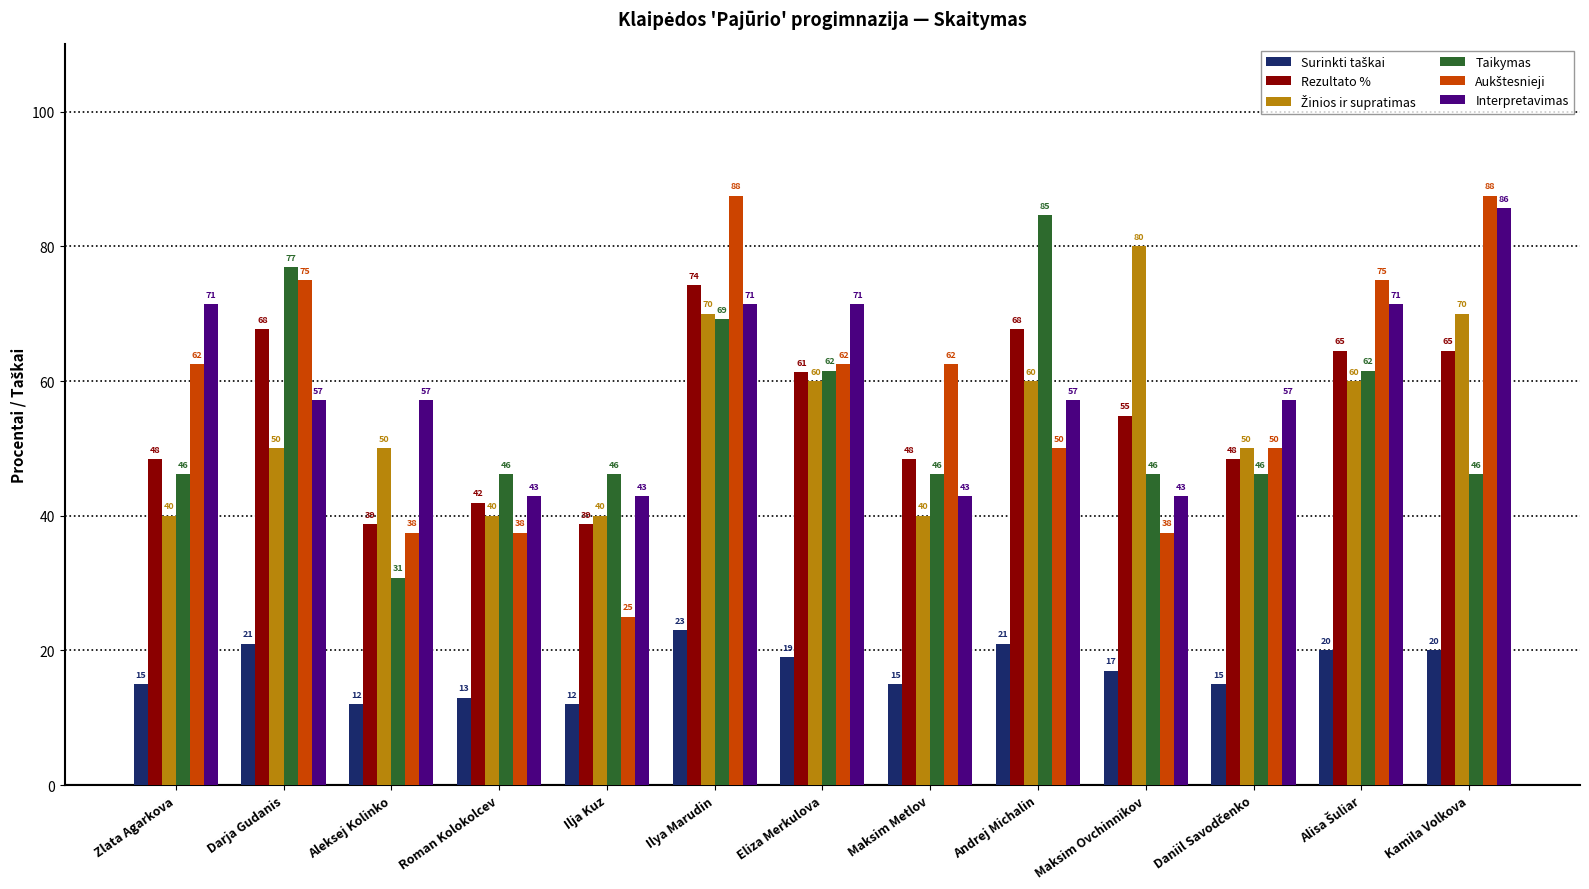

Read the Interpretavimas value at Andrej Michalin.

57.1